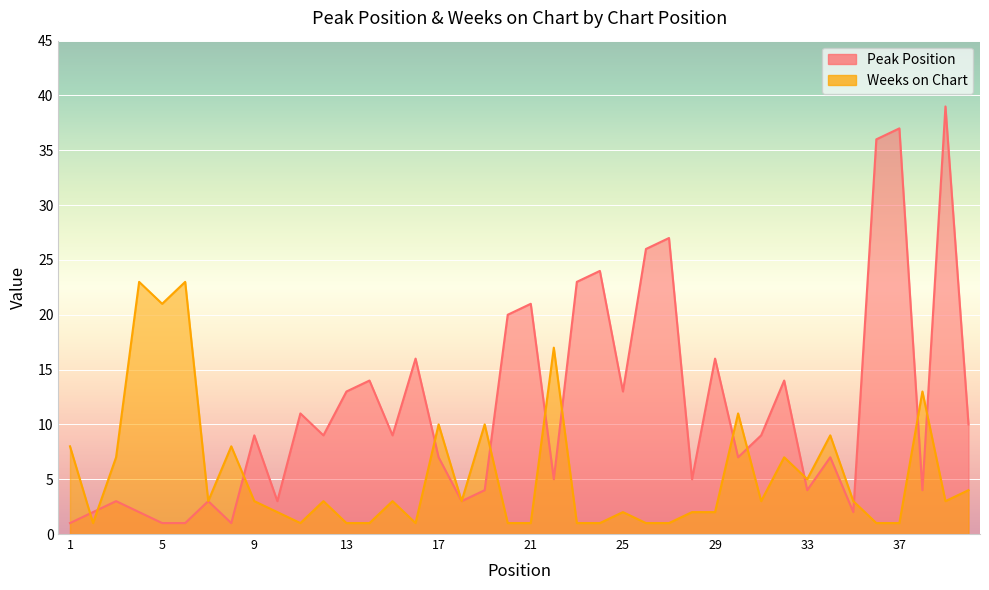

Is it true that Weeks on Chart equals 1 at 31?

False